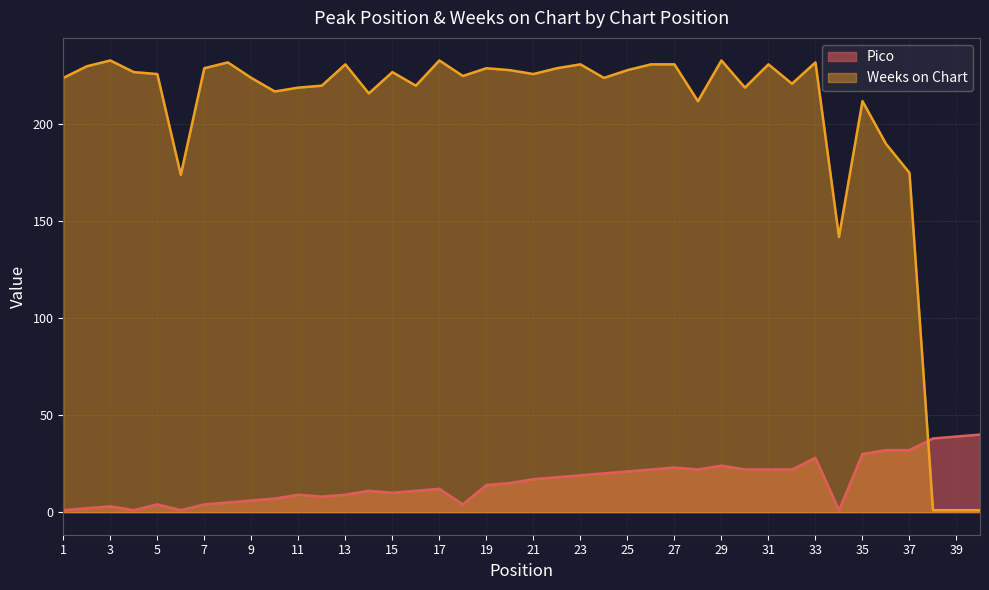

At which category does Weeks on Chart reach its first local peak?

3